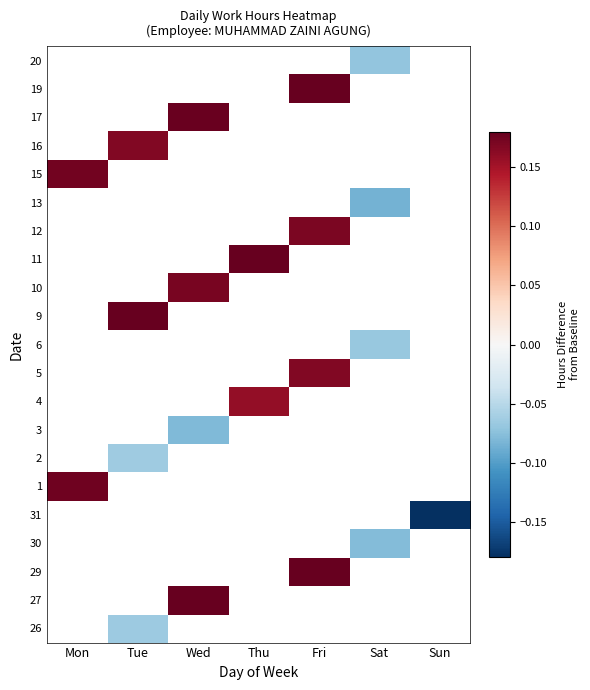

What is the greatest value displayed?

0.2